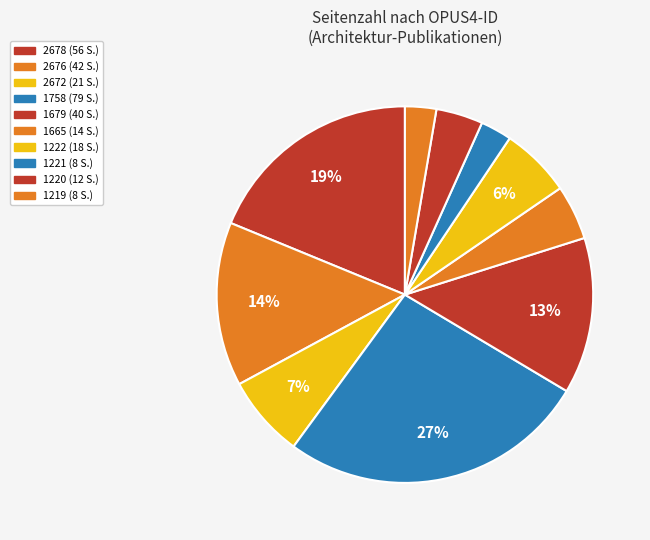

Is it true that 1219 is 3% of the pie?

True